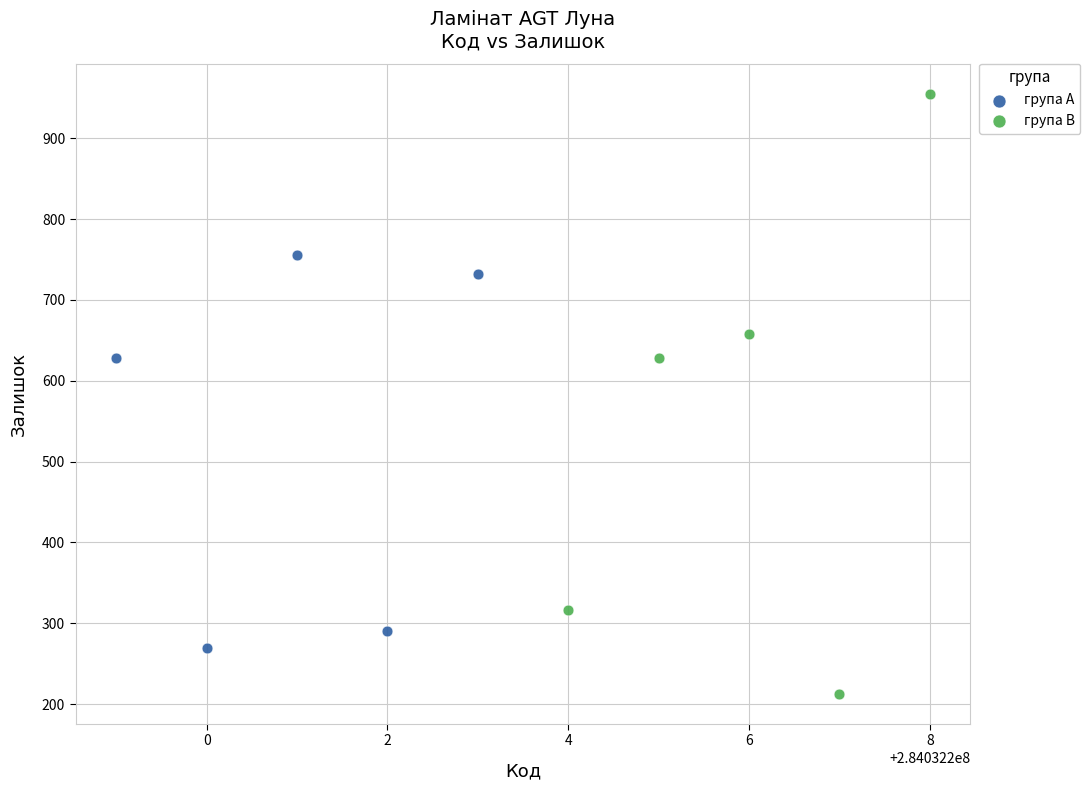

Which series has the largest Y range (max minus min)?

група B